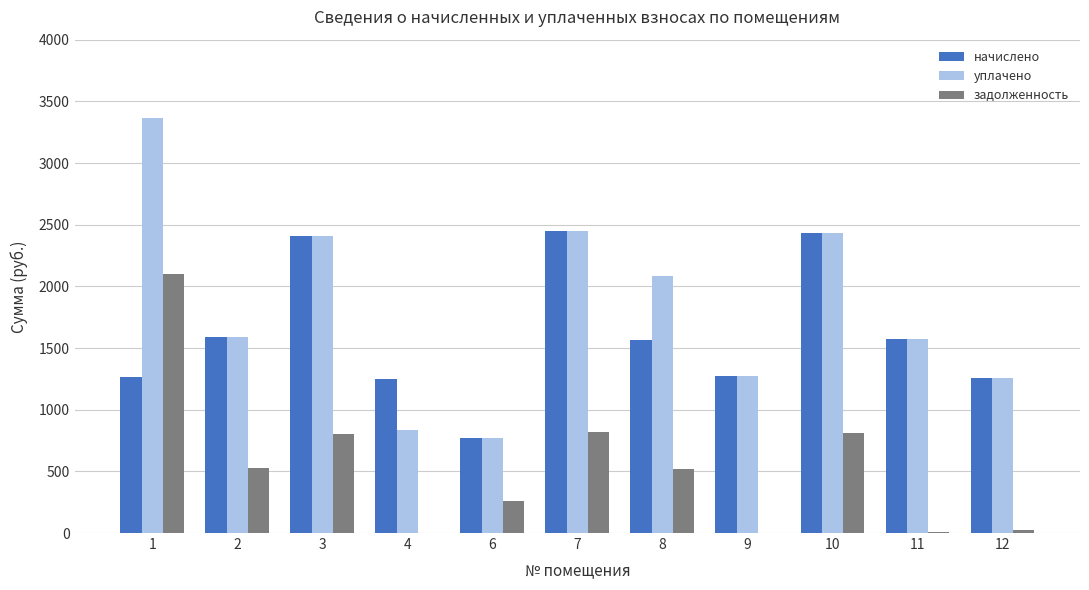

What is the total value across all series at 11?

3164.9